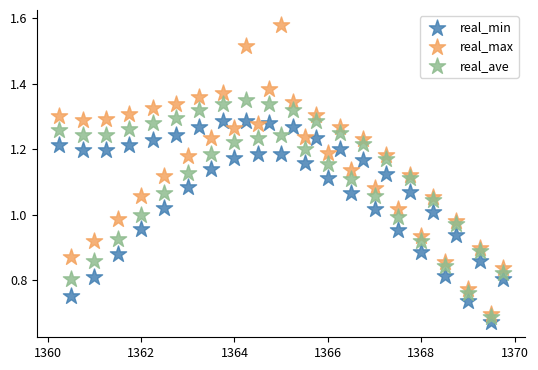

Which series has the largest Y range (max minus min)?

real_max